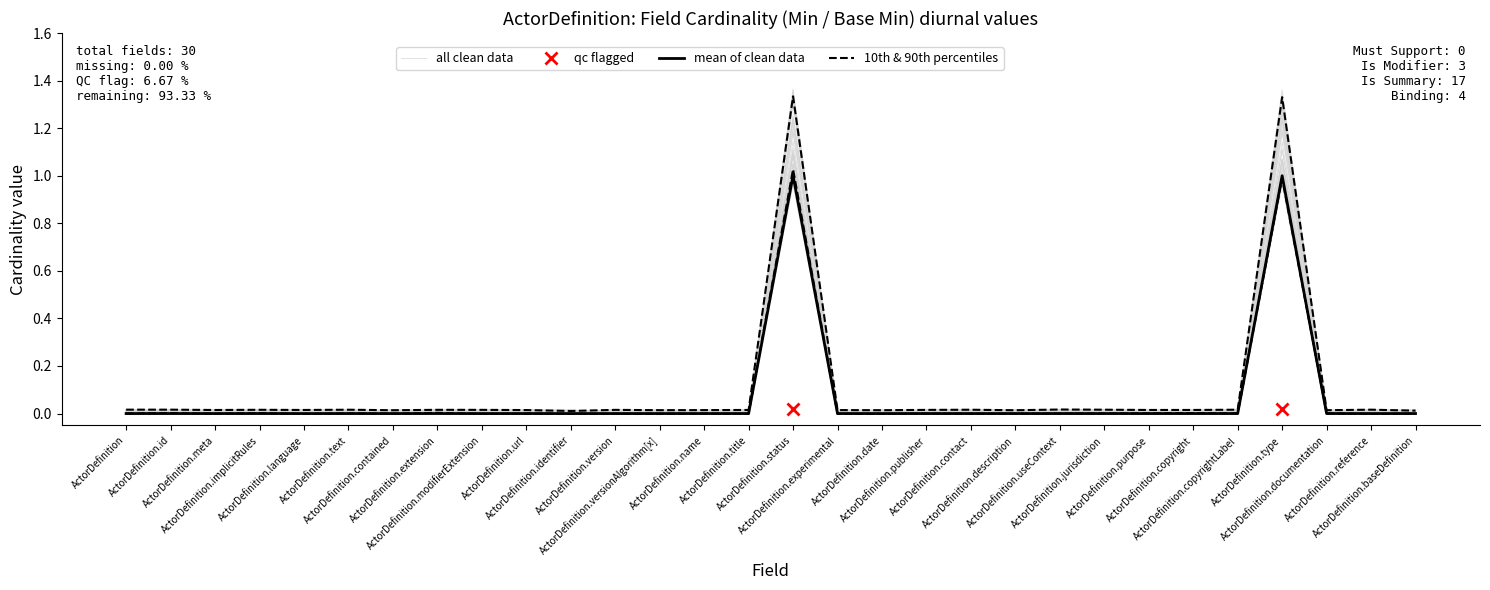

At which label does Base Min reach its minimum?

ActorDefinition.identifier